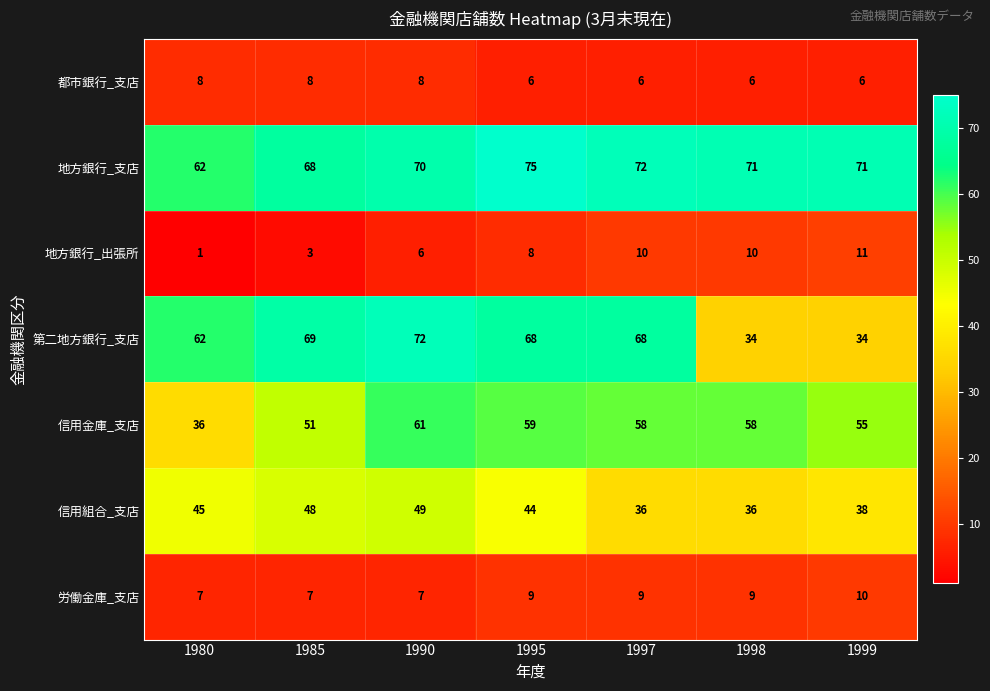

Rank the series at 1990 from highest to lowest value.

第二地方銀行_支店, 地方銀行_支店, 信用金庫_支店, 信用組合_支店, 都市銀行_支店, 労働金庫_支店, 地方銀行_出張所